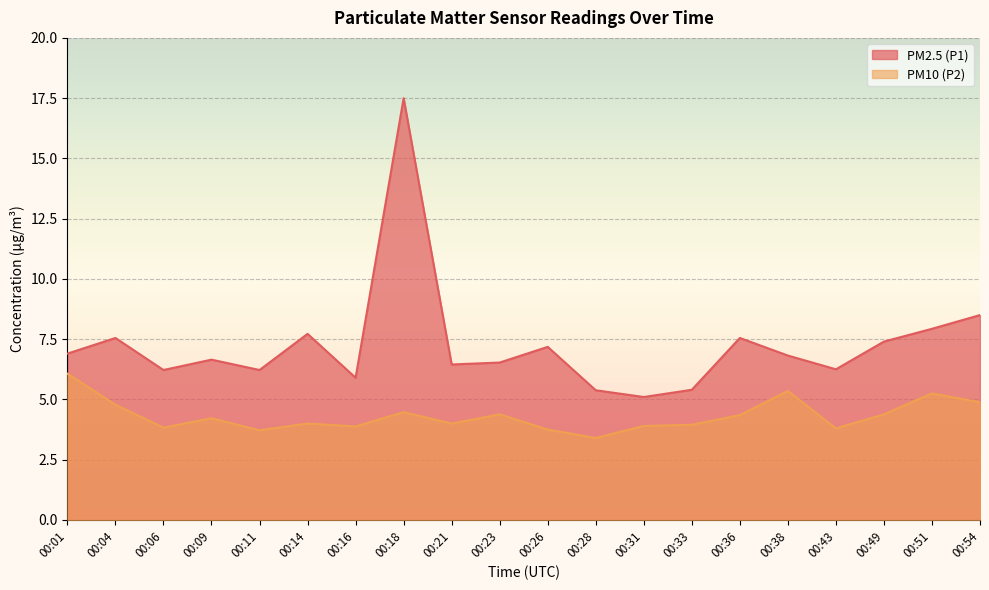

Between 00:43 and 00:14, which is larger?

00:14